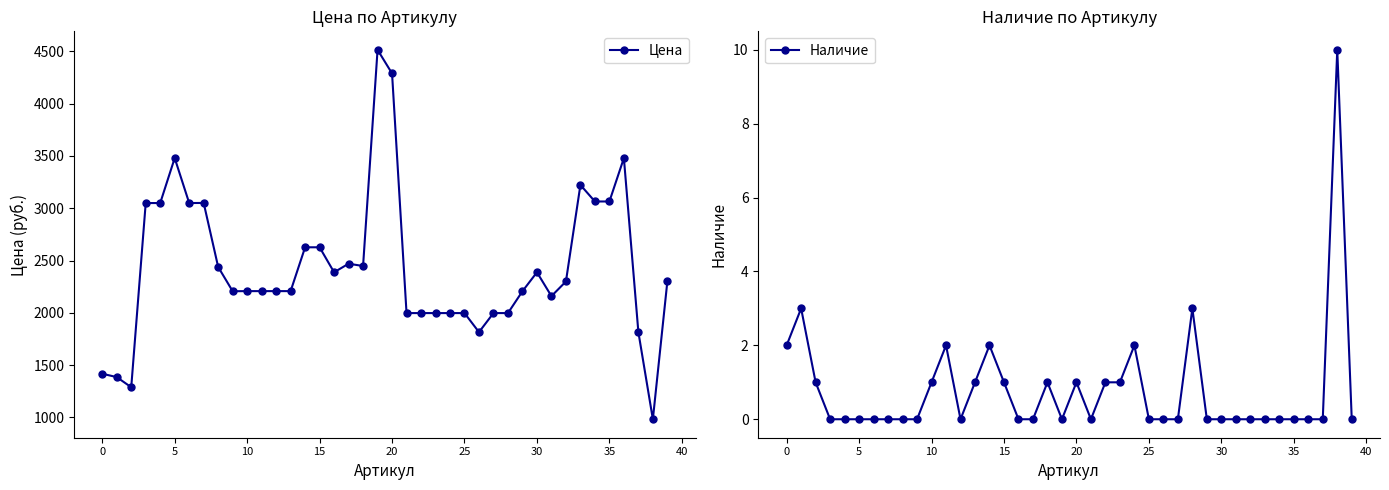

What is the difference between the maximum and second lowest values in the Наличие series?

10